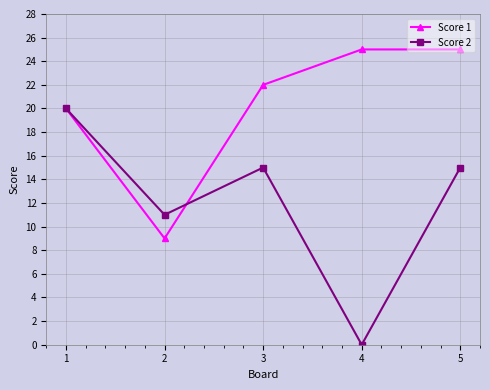

The Score 2 series shows 11 at 2. True or false?

True